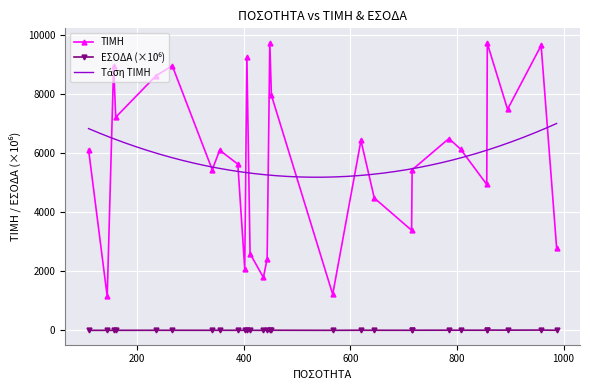

How many data points in ΤΙΜΗ are less than 6119?

14